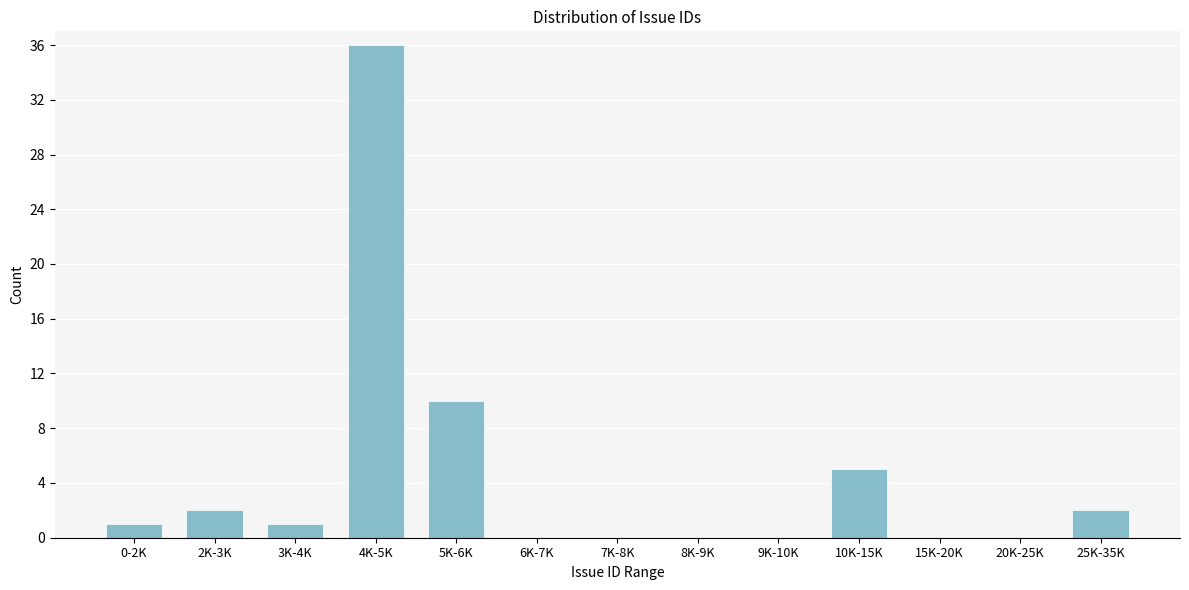

Reading left to right, transcribe all the data shown in this chart.

0-2K=1	2K-3K=2	3K-4K=1	4K-5K=36	5K-6K=10	6K-7K=0	7K-8K=0	8K-9K=0	9K-10K=0	10K-15K=5	15K-20K=0	20K-25K=0	25K-35K=2